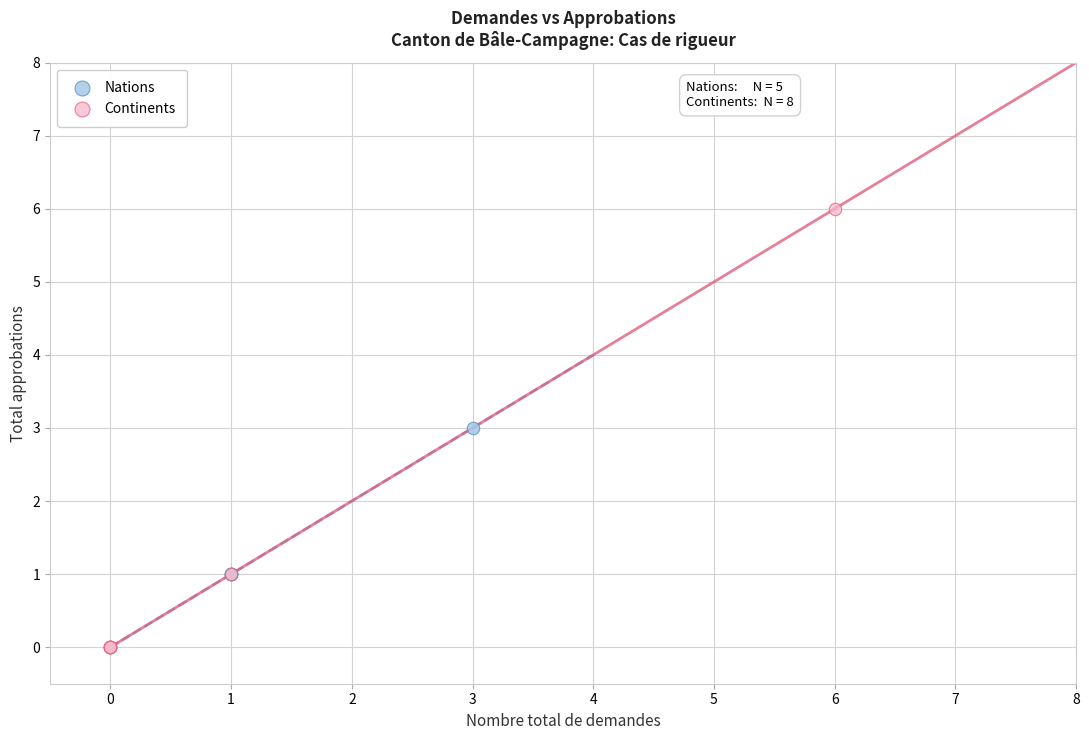

Which series has the largest Y range (max minus min)?

Continents